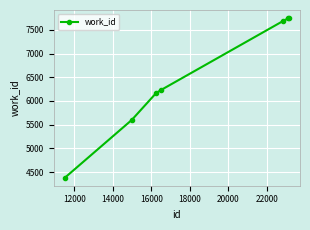

What is the value of the 4th point from the left?

6233